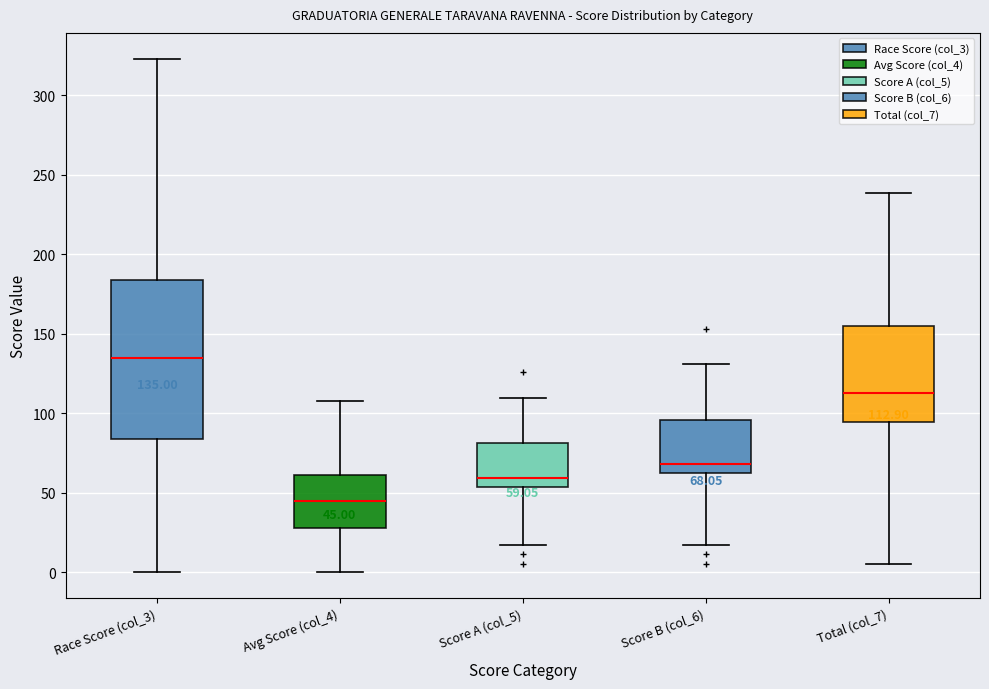

Which box's median line is the highest?

Race Score (col_3)